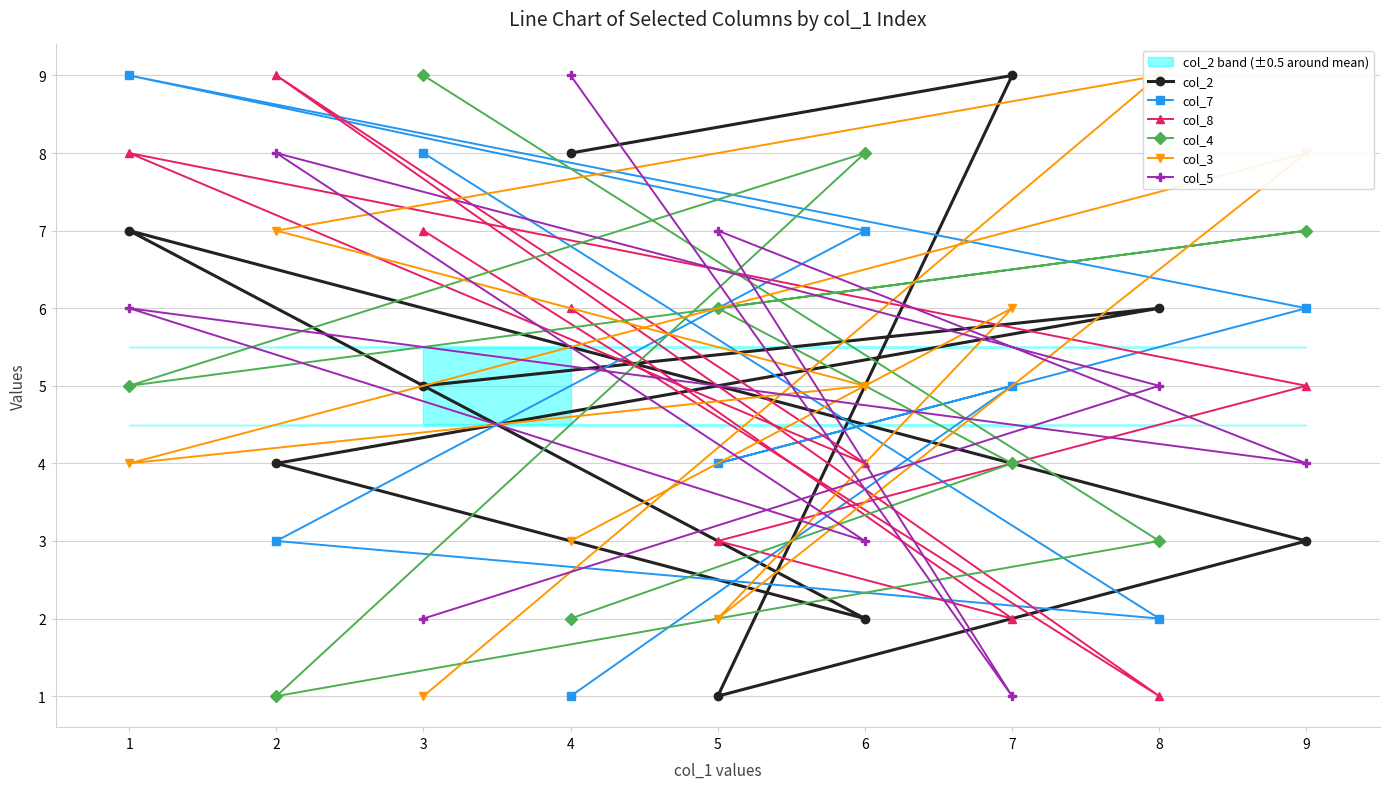

What is the sum of the col_8 values at 3 and 6?

11